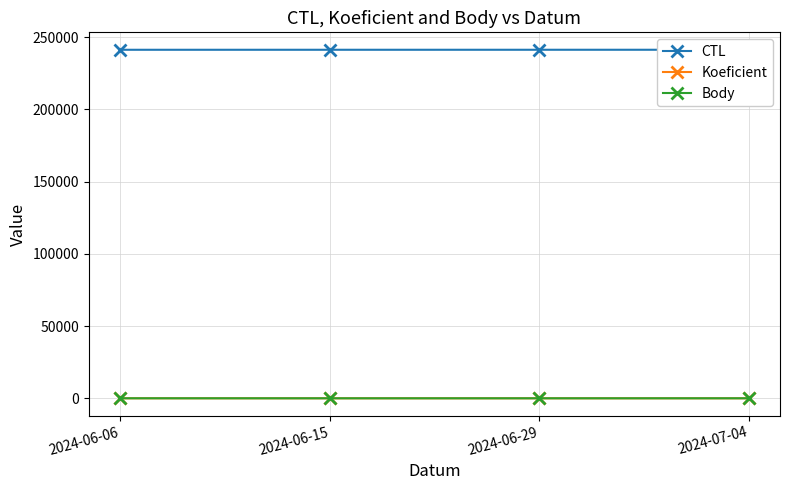

What is the average value of the Koeficient series?

11